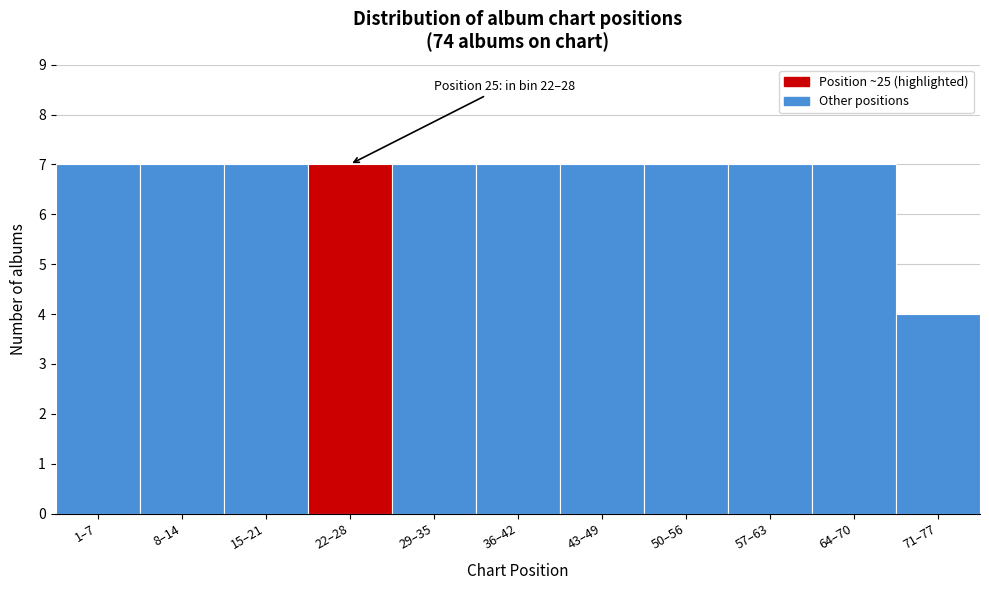

Reading right to left, what are all the values shown in this chart?

4	7	7	7	7	7	7	7	7	7	7